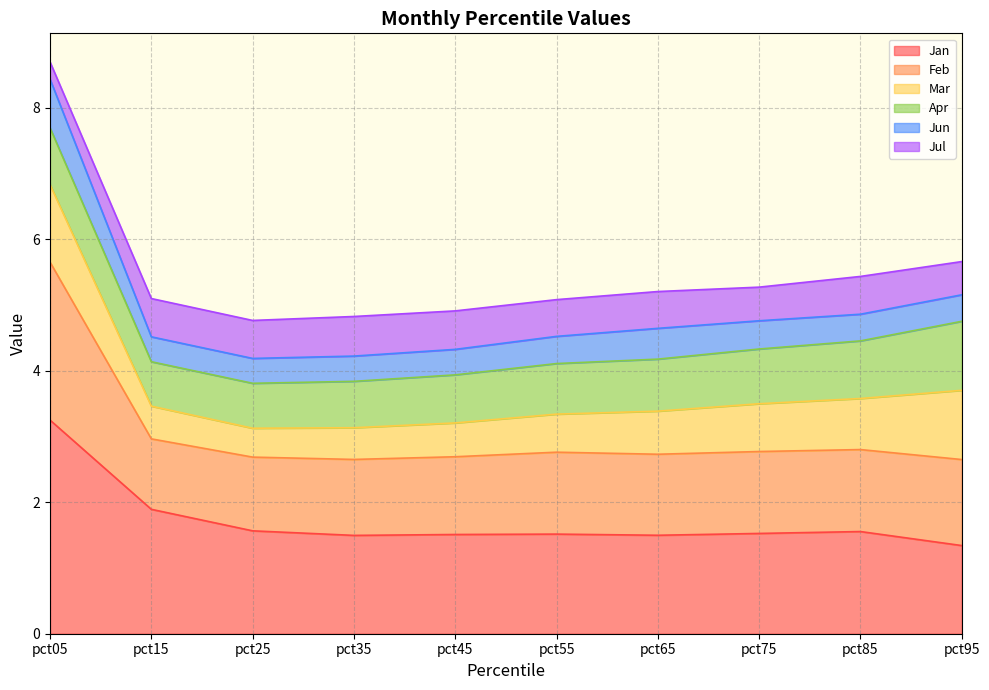

At which label does Jan reach its peak?

pct05